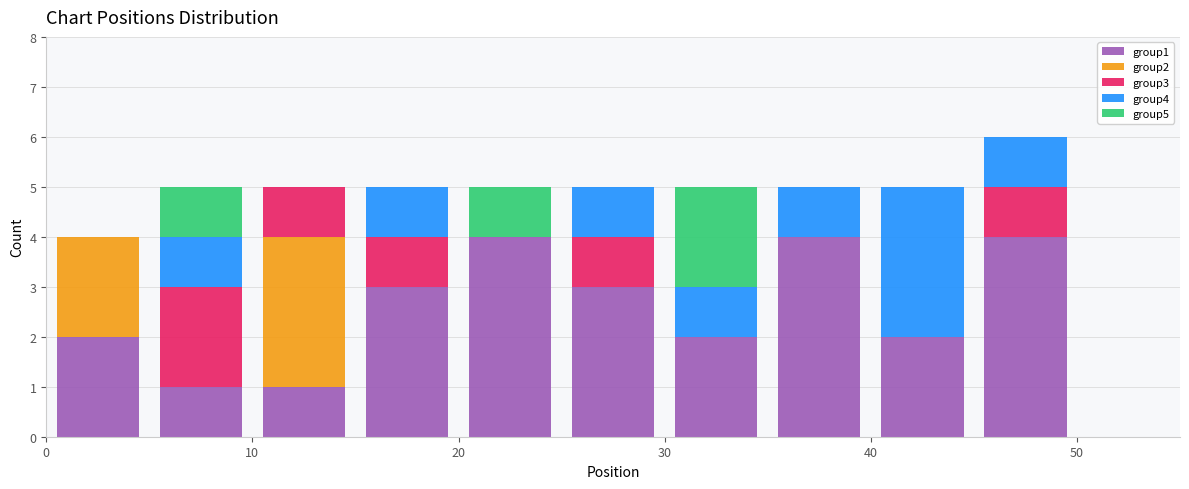

Reading left to right, transcribe this chart: for each stacked bar, give the range it covers on the x-axis and its total height. The values are not printed on the chart, so give them approximately, as read against the axis.

0 to 5: 4
5 to 10: 5
10 to 15: 5
15 to 20: 5
20 to 25: 5
25 to 30: 5
30 to 35: 5
35 to 40: 5
40 to 45: 5
45 to 50: 6